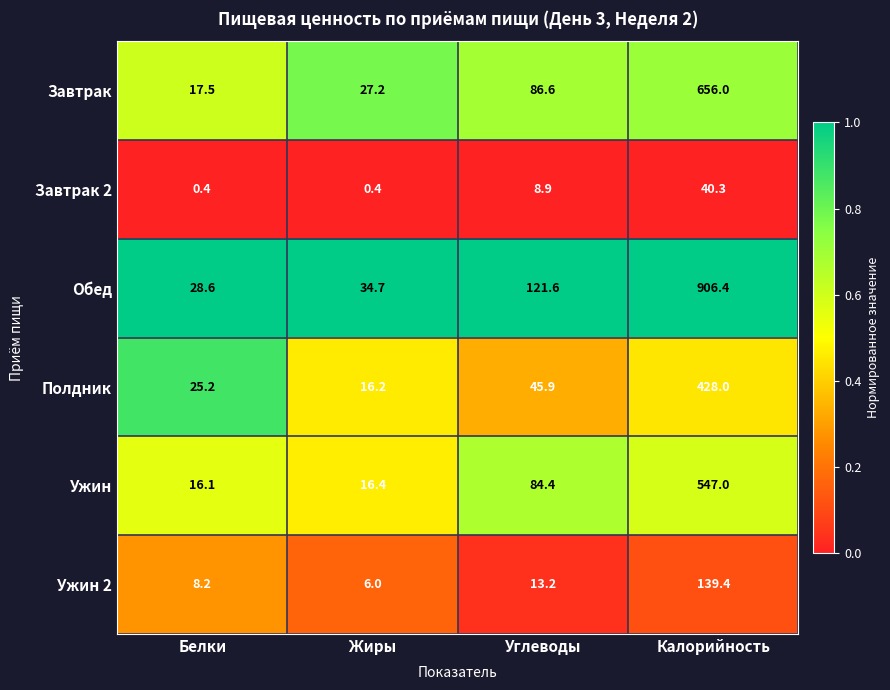

Which series has the largest total across all categories?

Обед